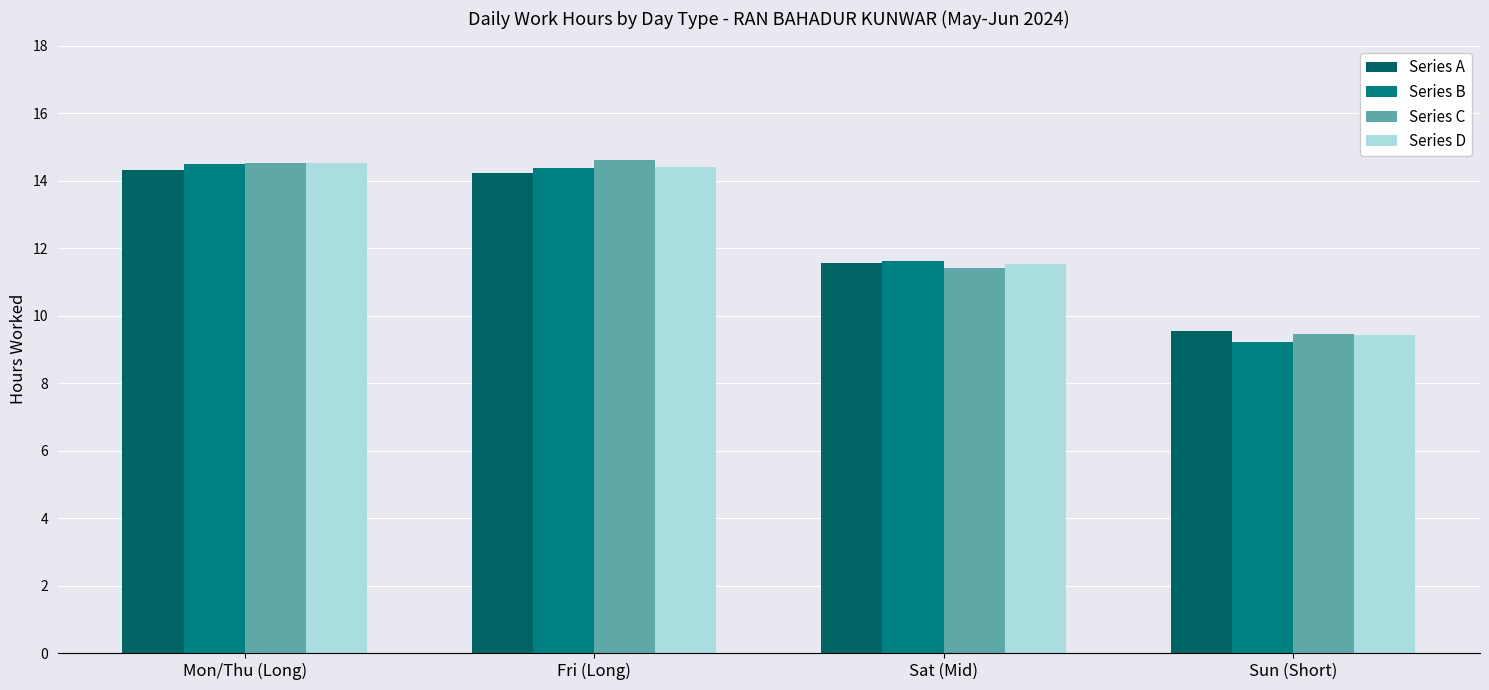

Which label corresponds to the smallest value in the chart?

Sun (Short)